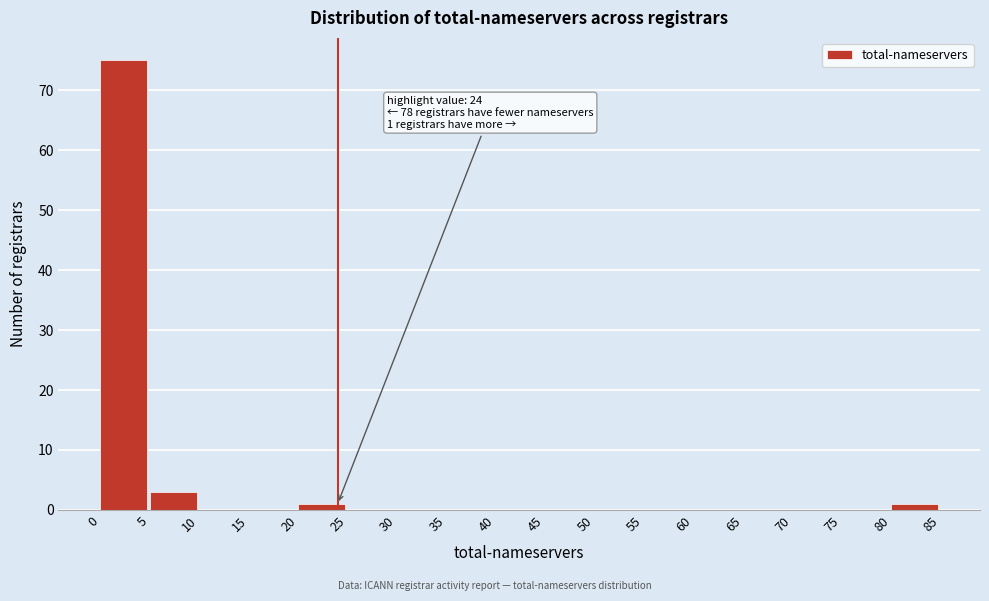

Which range on the x-axis has the tallest bar?

0 to 5